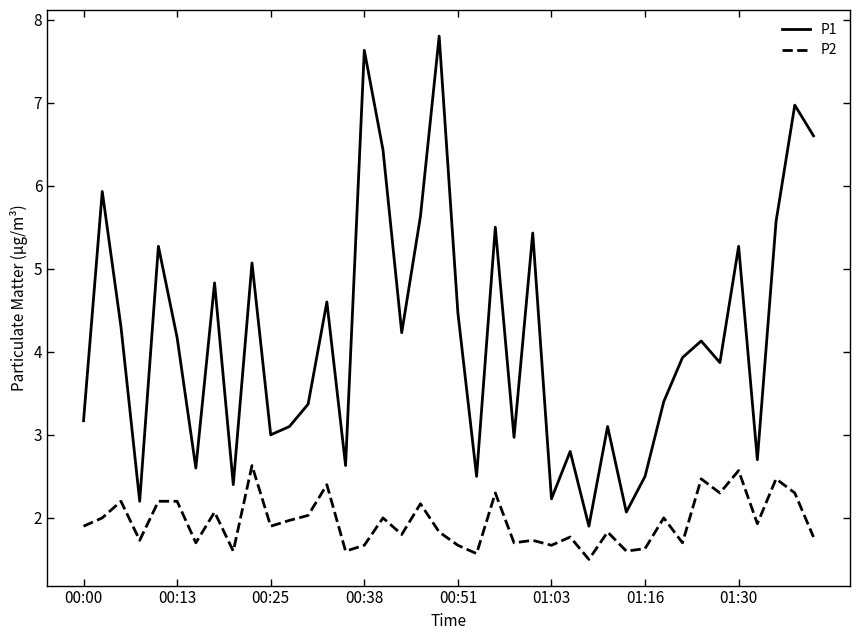

What is the smallest value displayed?

1.5